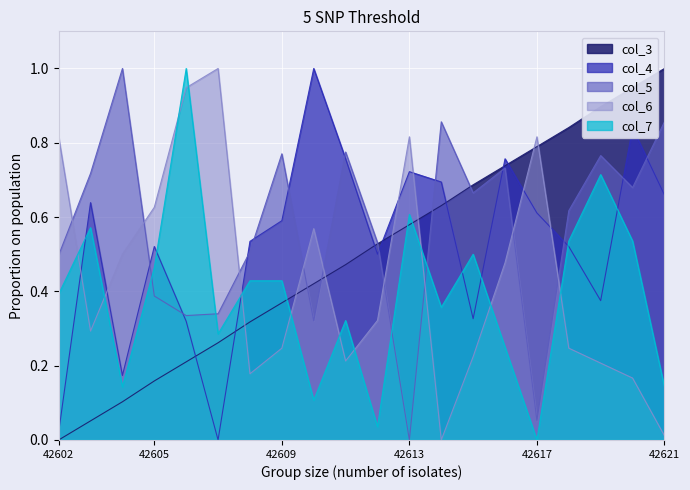

True or false: col_6 has more than 2 points higher than both neighbors.

True